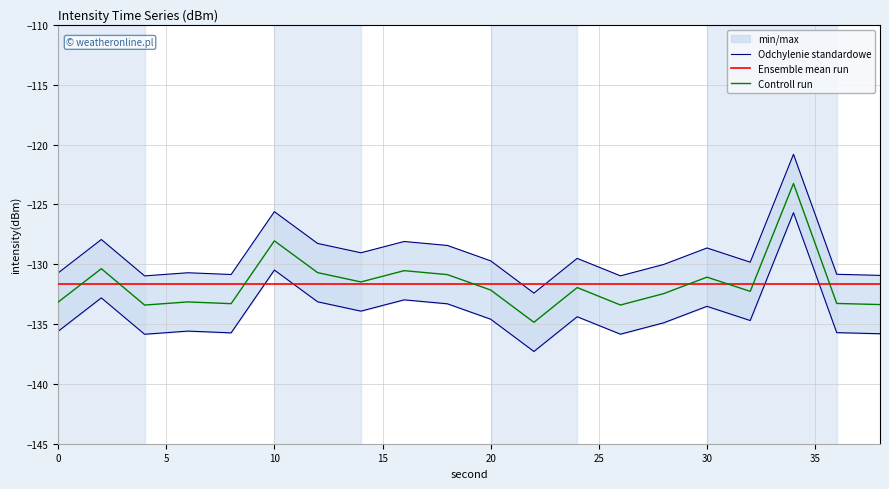

What is the difference between the second highest and minimum values?

6.8